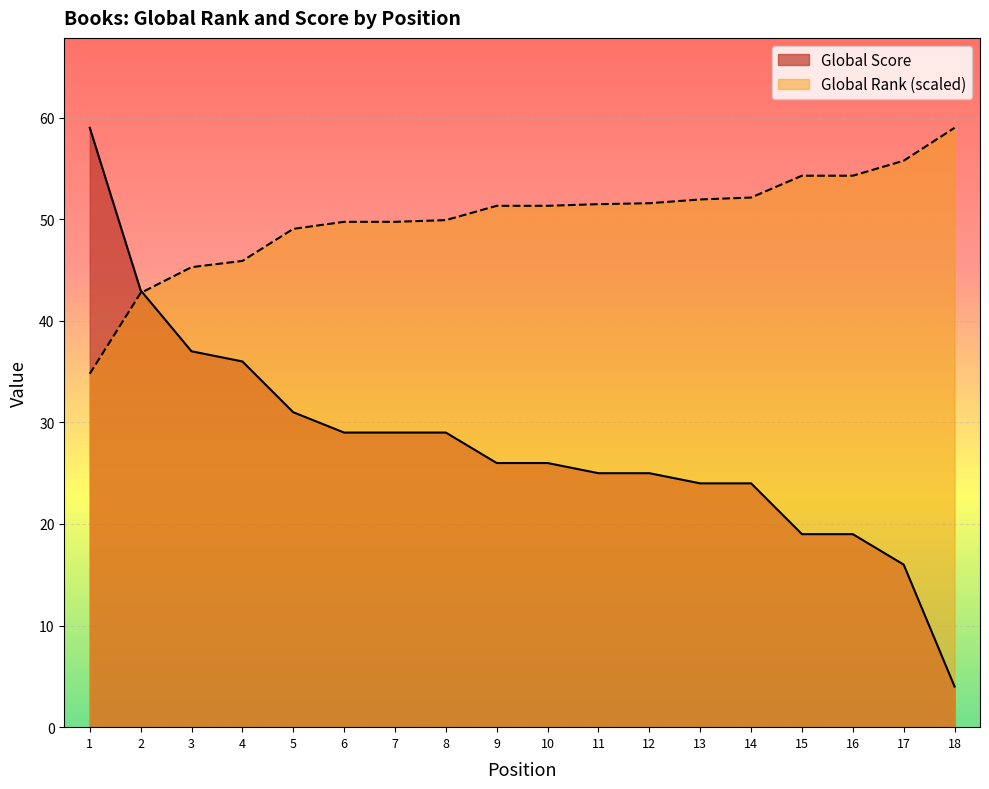

List the series in order of their peak value, highest first.

Global Score, Global Rank (scaled)